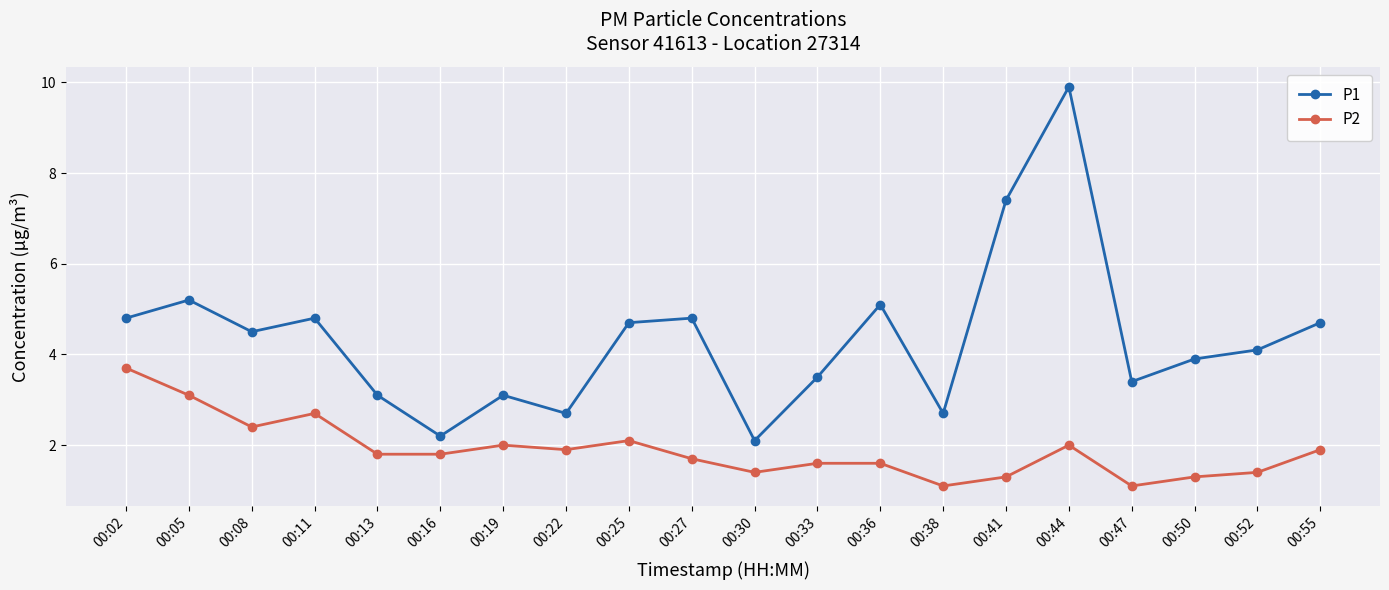

Which series has the widest spread of values?

P1